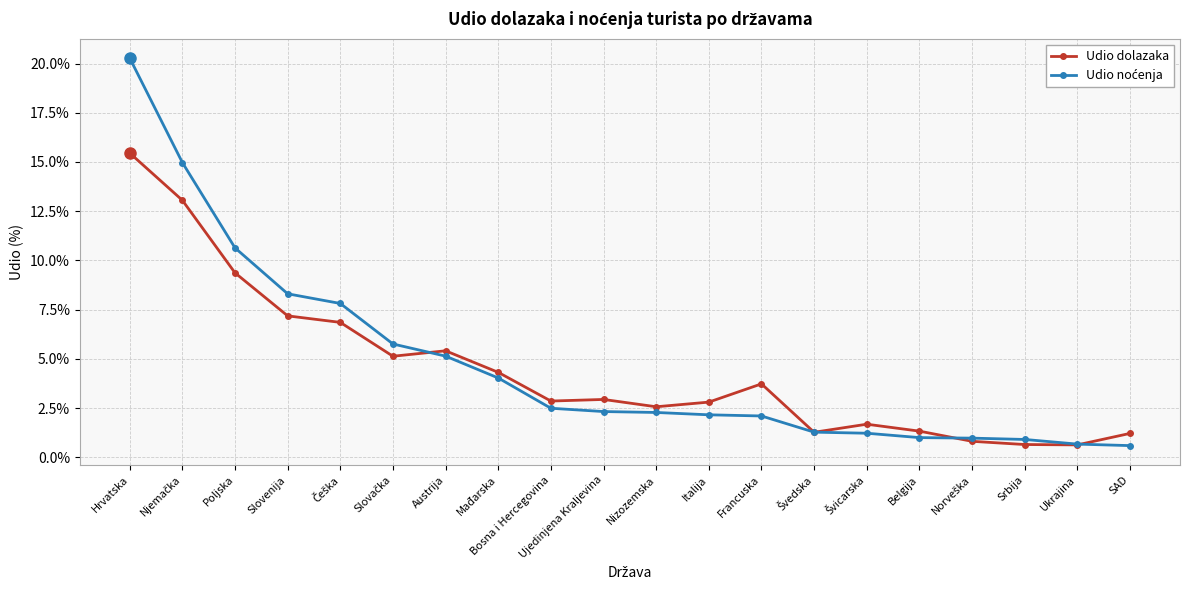

List the series in order of their peak value, highest first.

Udio noćenja, Udio dolazaka